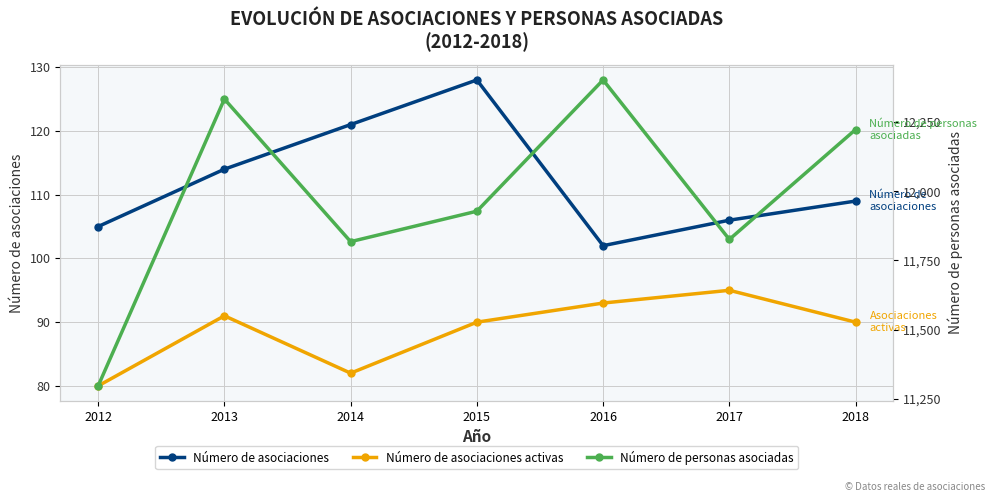

What is the average value of the Número de personas asociadas series?

11975